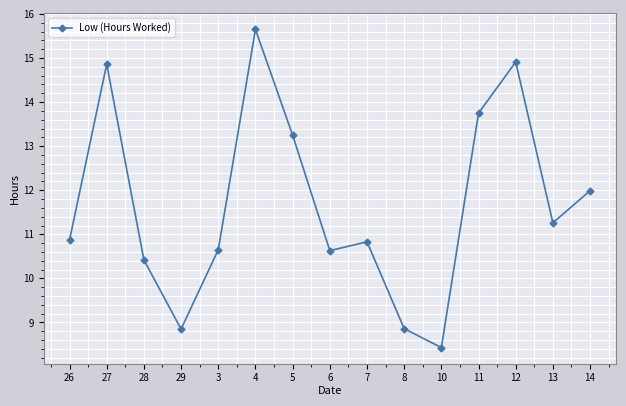

What is the difference between the values at 14 and 29?

3.1